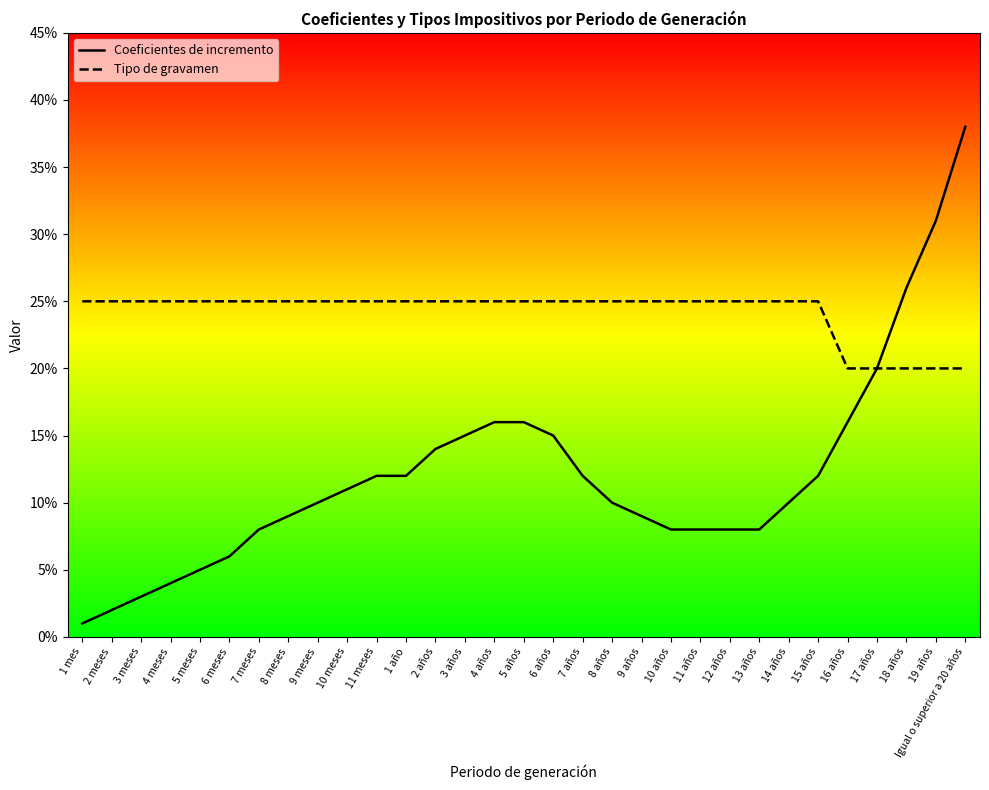

Is this an area chart (filled region under the line)?

No